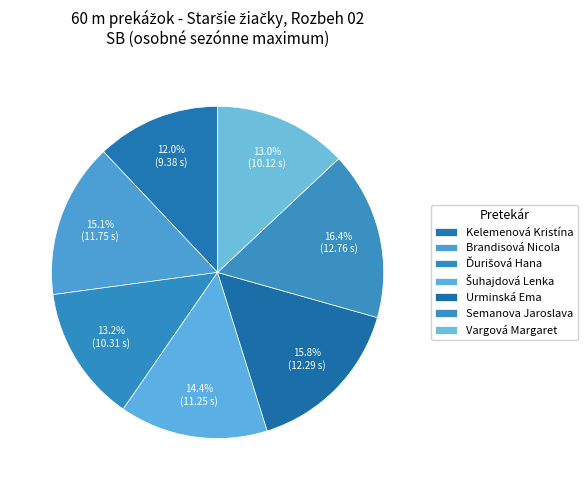

Which category has the biggest portion of the pie?

Semanova Jaroslava